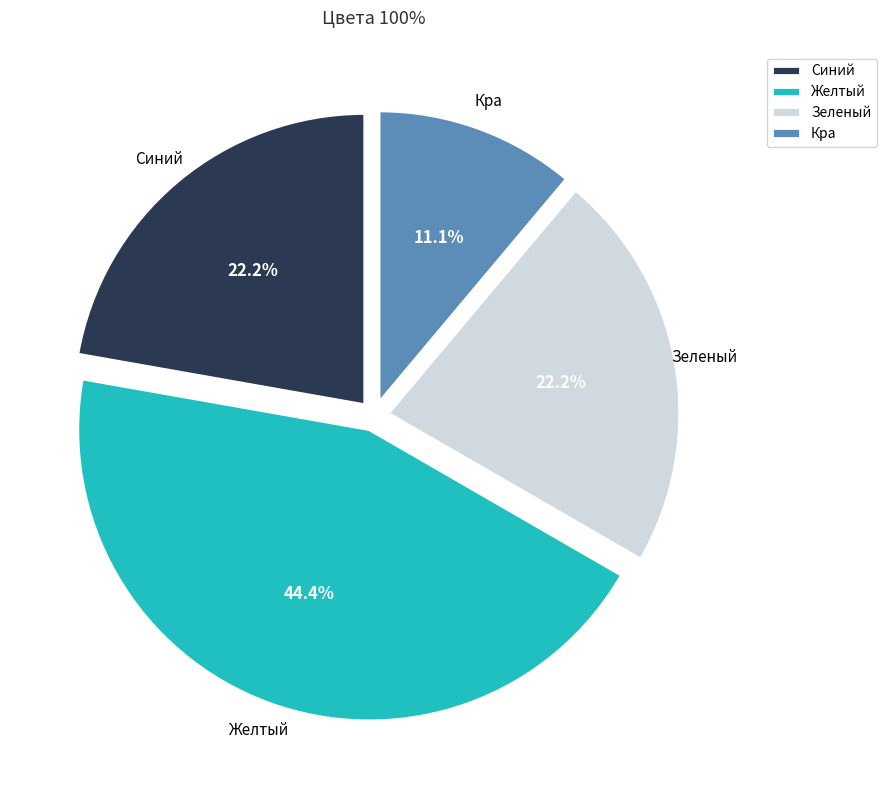

Does any single category account for the majority?

No